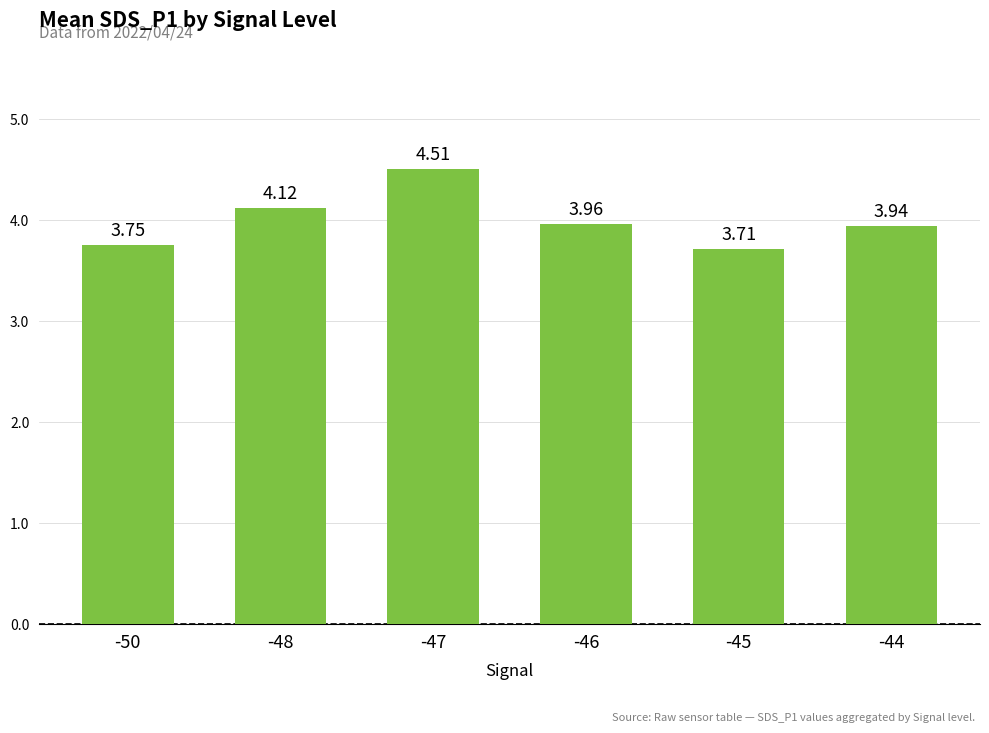

What is the sum of all values?

24.0